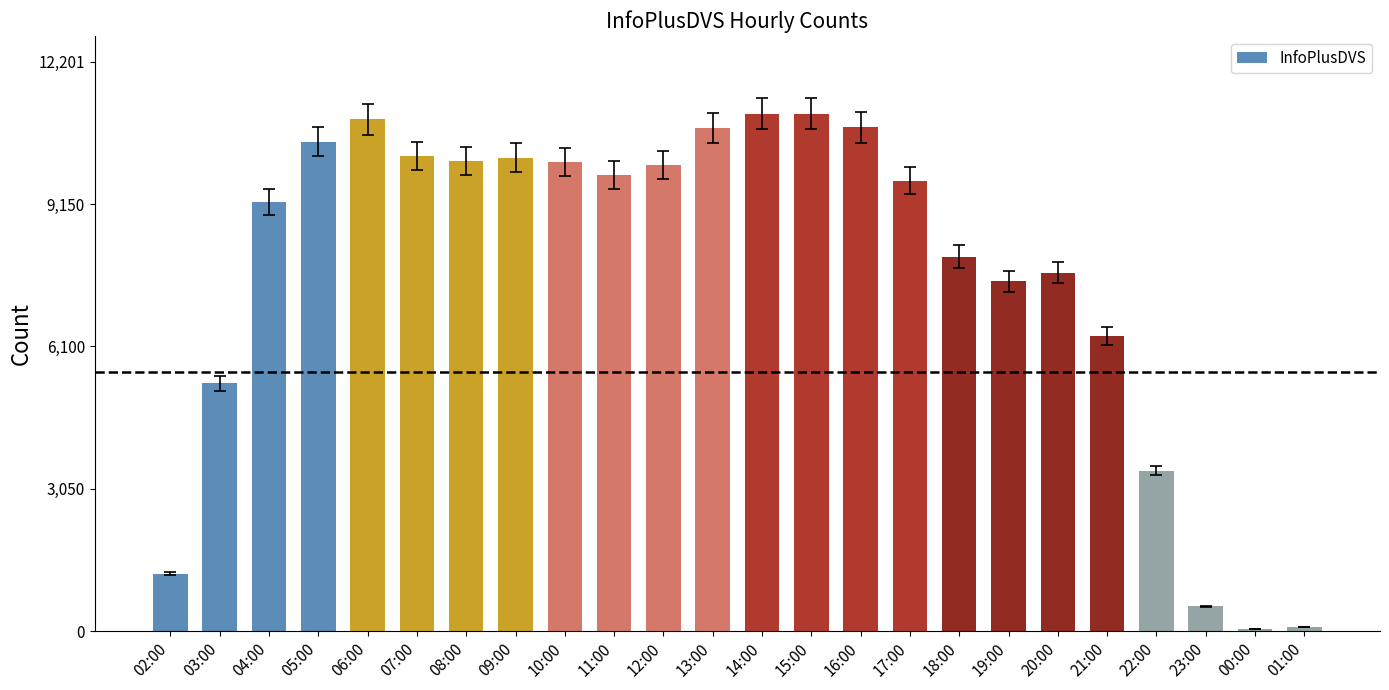

What is the label of the 8th bar from the left?

09:00